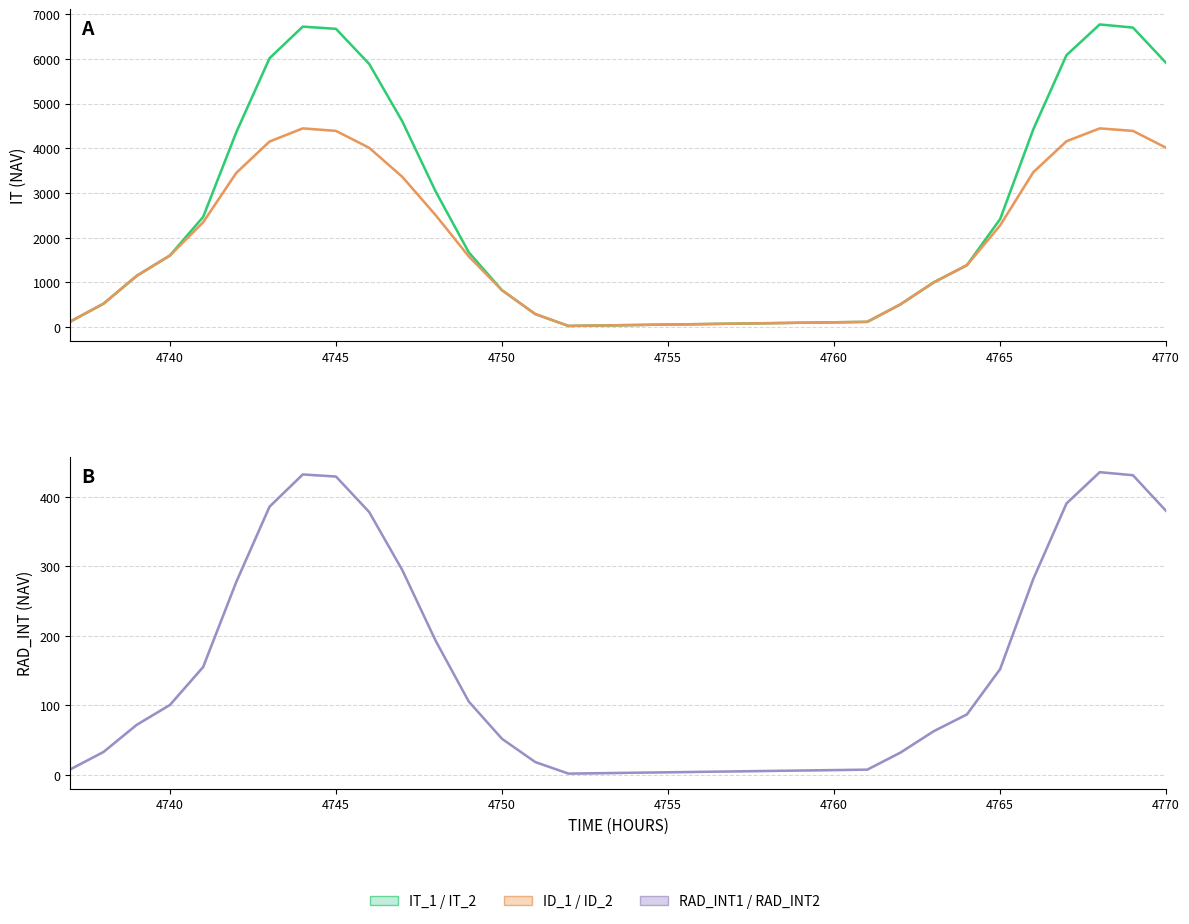

How many lines are shown in the chart?

3